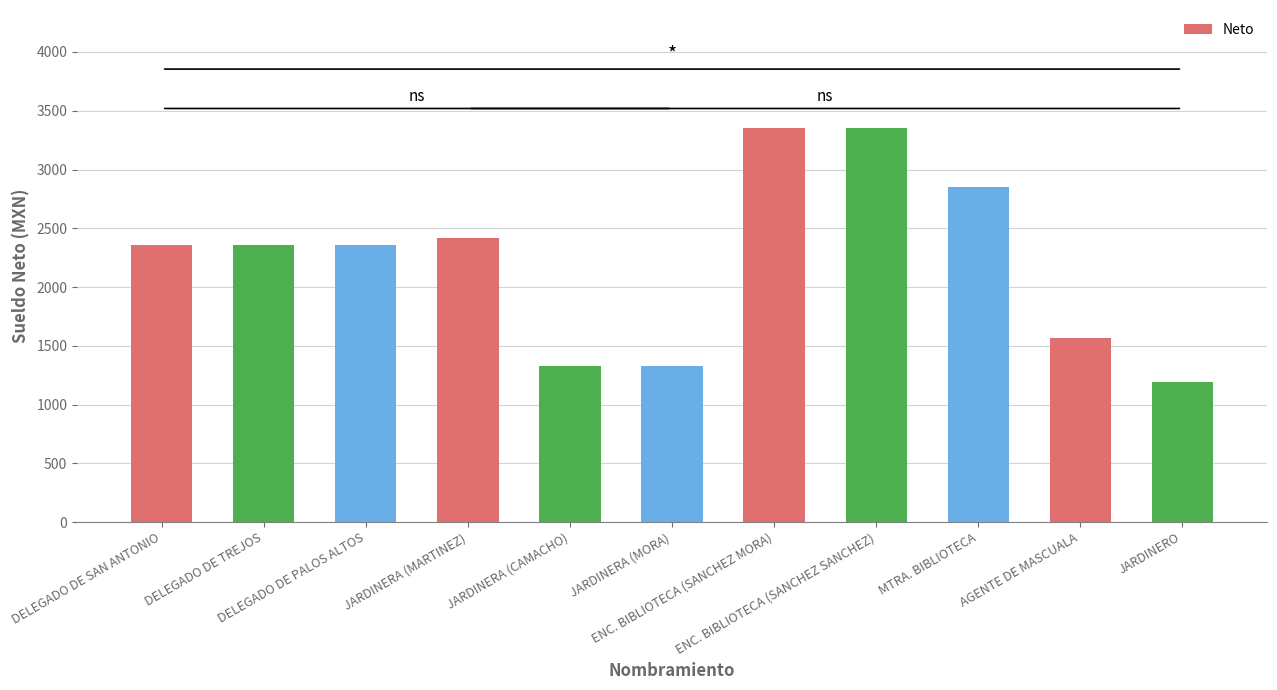

Reading left to right, transcribe all the data shown in this chart.

2353.7	2353.7	2353.7	2417.7	1328.0	1328.0	3351.6	3351.6	2852.3	1565.4	1194.2